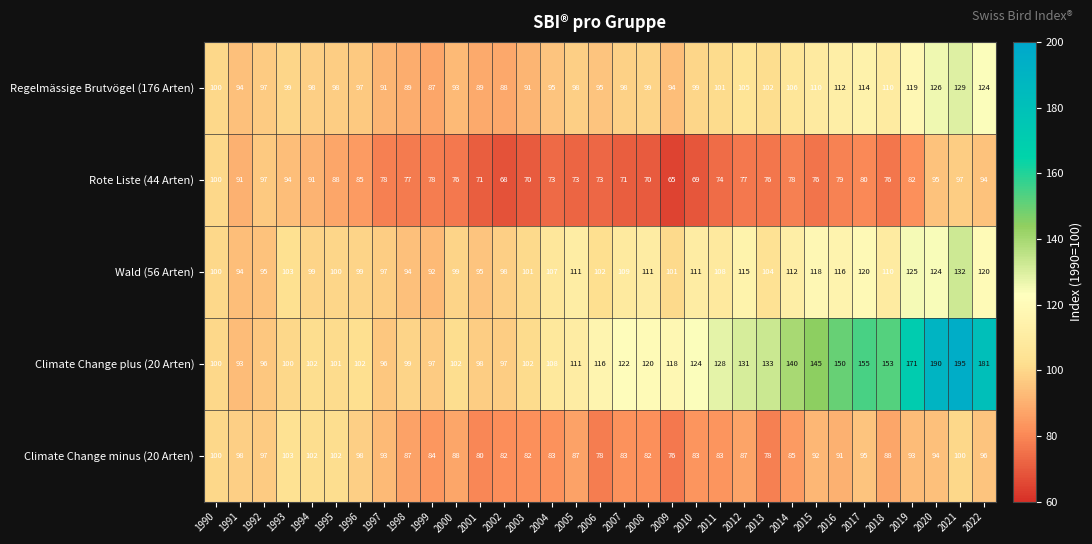

How many values in the Wald (56 Arten) series are below 104?

16